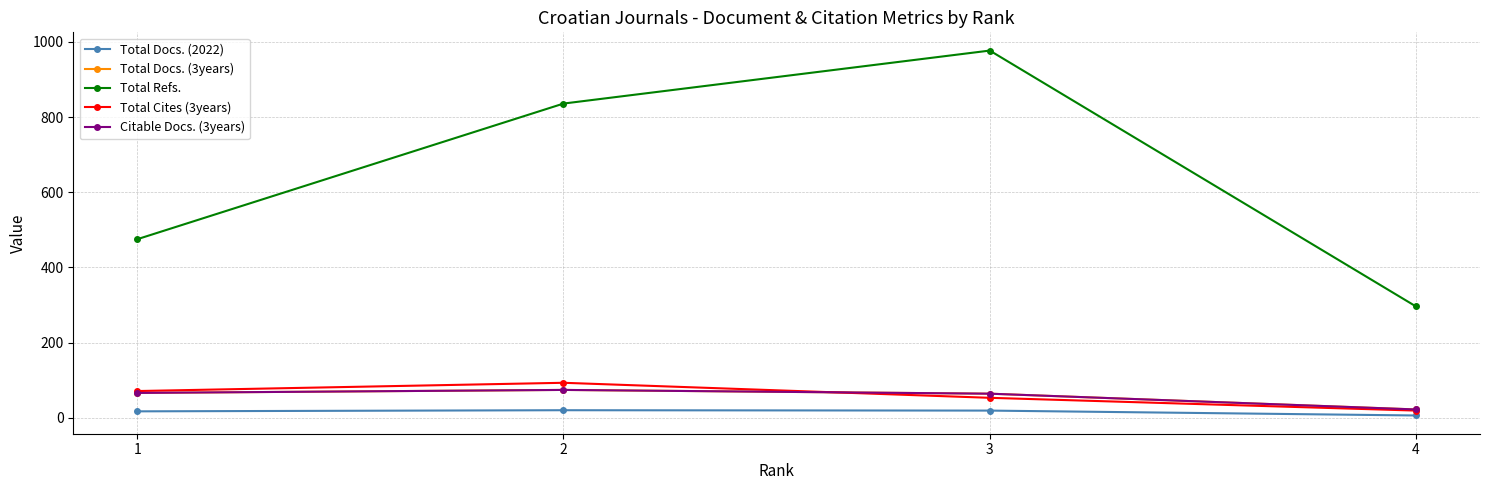

The Citable Docs. (3years) series shows 106 at 2. True or false?

False